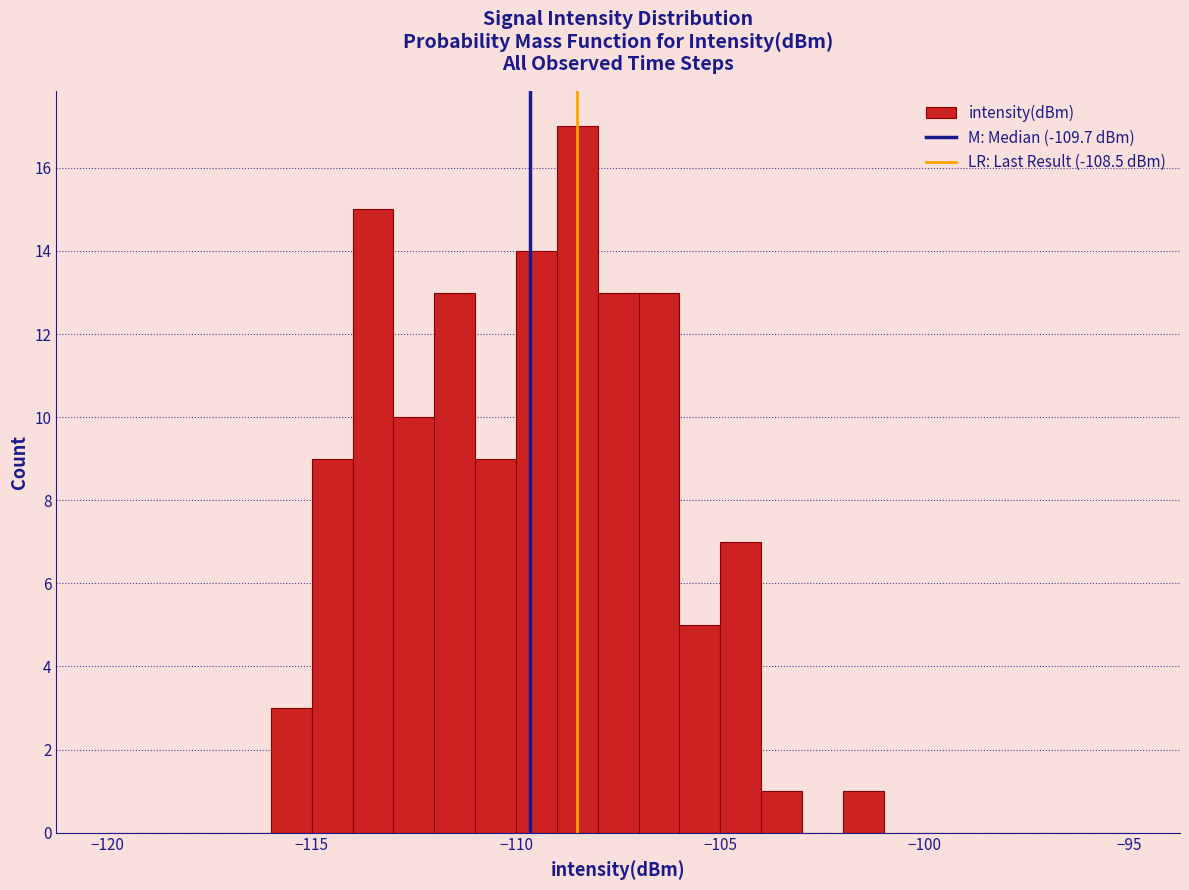

Around what value on the x-axis is the tallest bar? Give the approximate position of its centre, as read against the axis.

-108.5